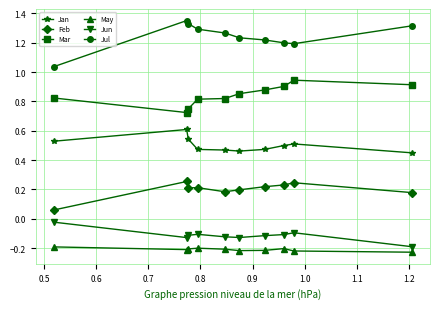

Which series has the largest total across all categories?

Jul